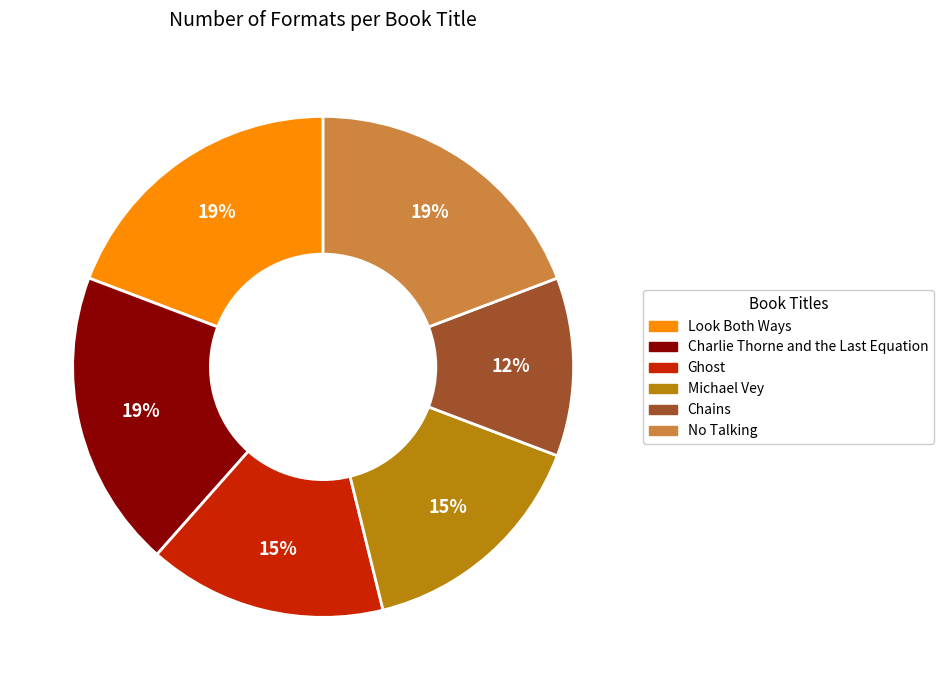

Which slice is the smallest?

Chains